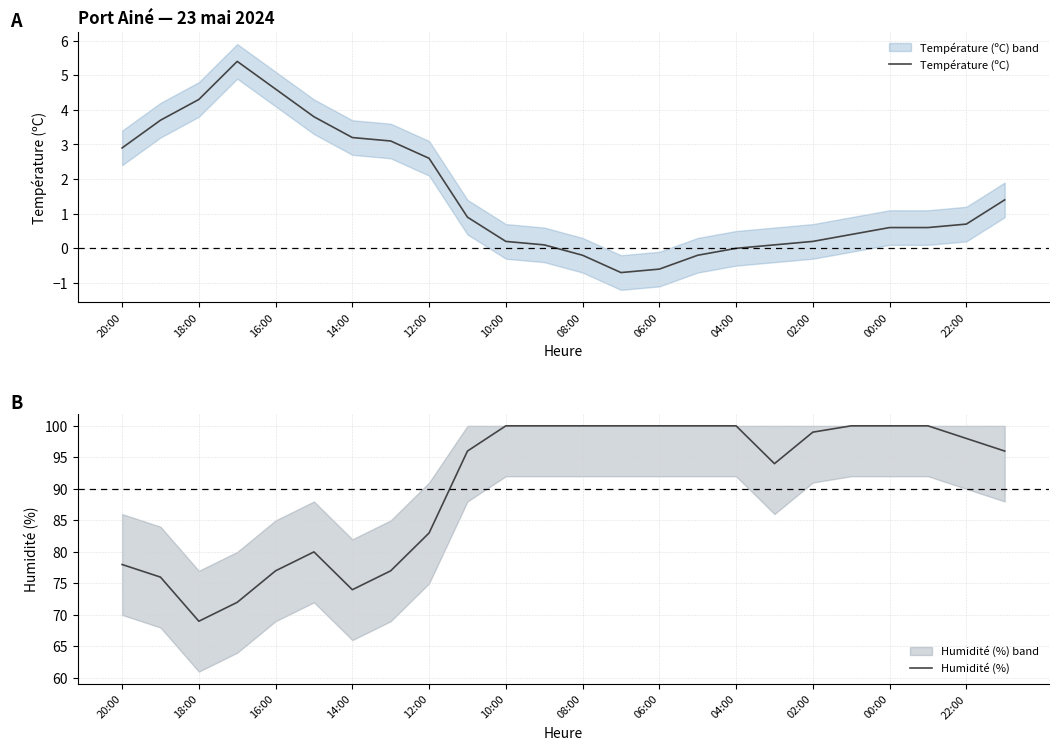

What is the value of the Humidité (%) point at the 20th from the left?

100.0